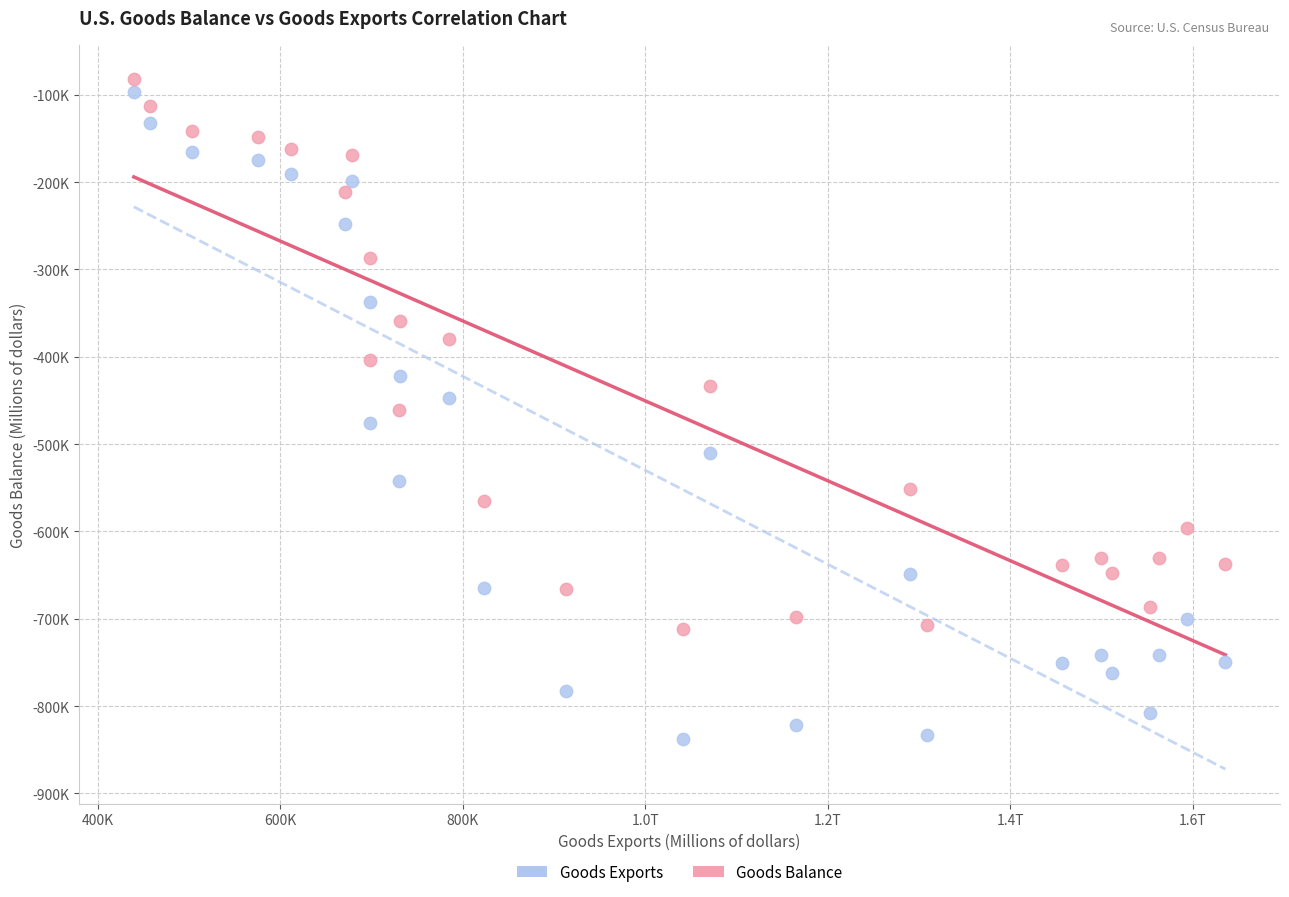

Which series reaches the maximum Y coordinate?

Goods Balance